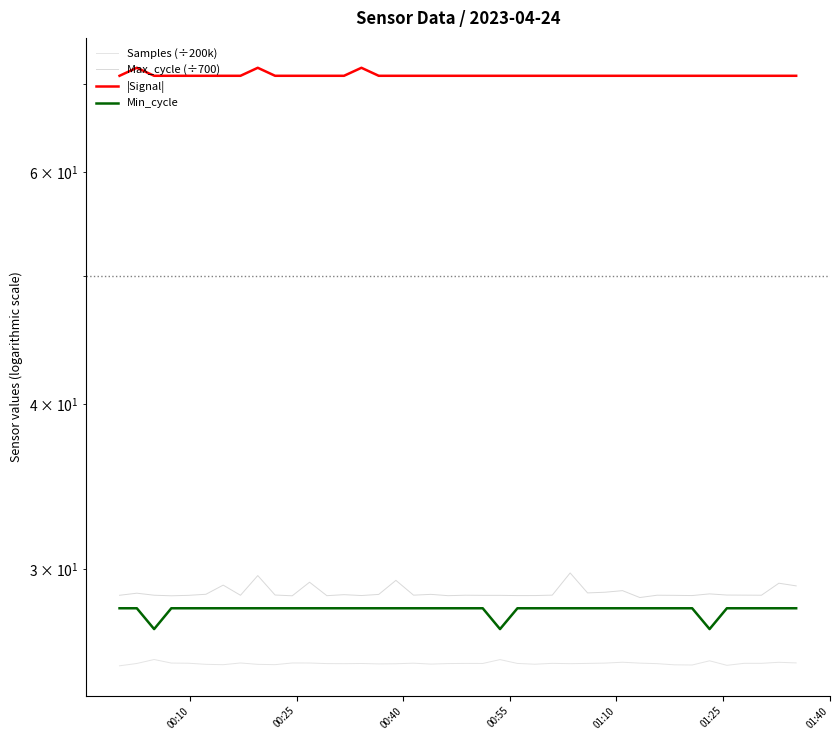

How many lines are shown in the chart?

4